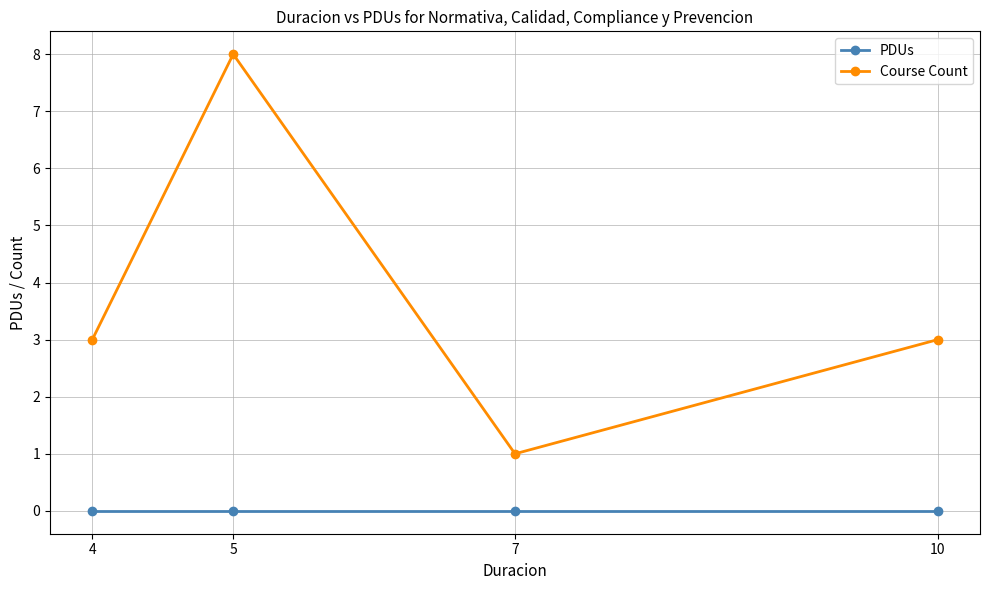

At which category does the chart reach its peak across all series?

5